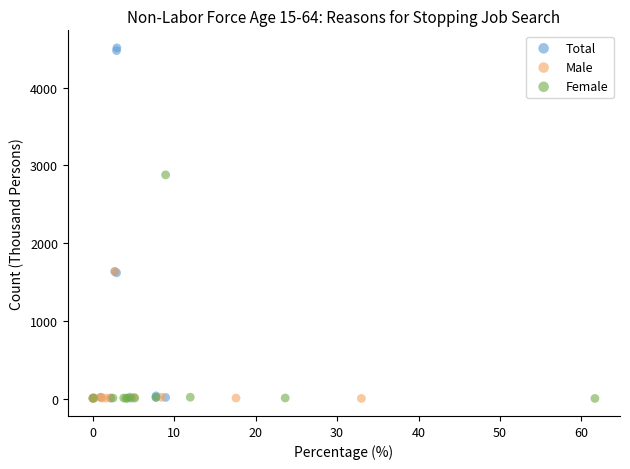

Which series has the largest Y range (max minus min)?

Total